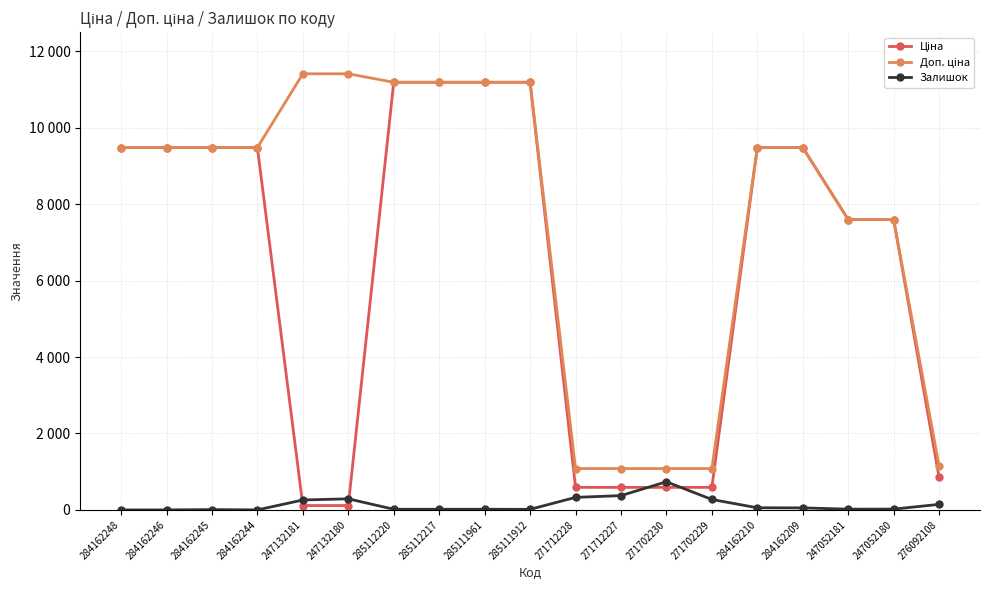

Rank the series at 247052180 from lowest to highest value.

Залишок, Ціна, Доп. ціна